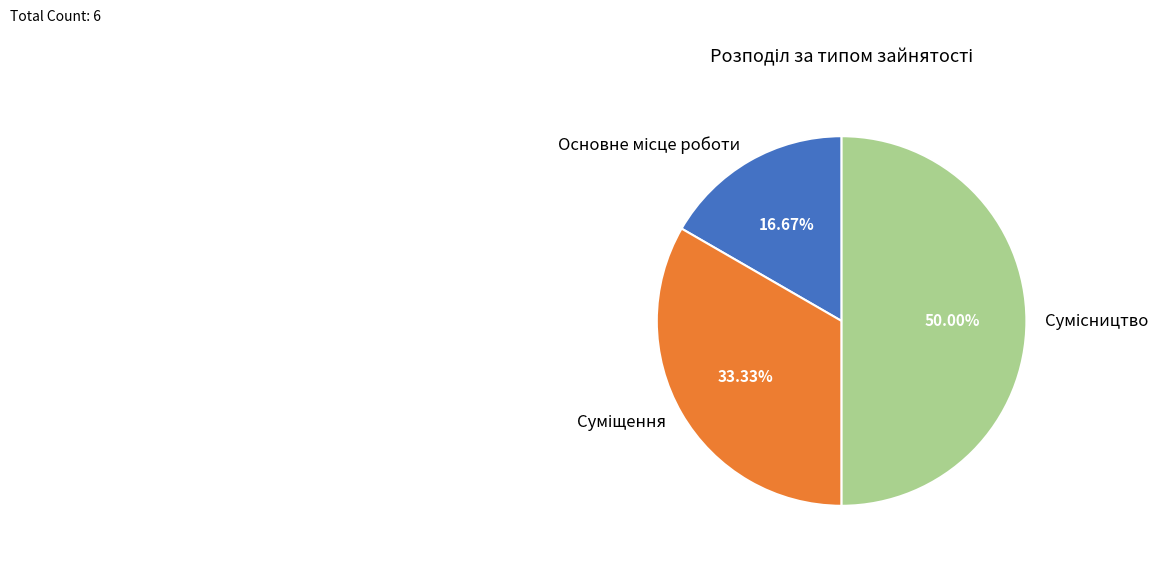

To the nearest percent, what portion does Основне місце роботи represent?

17%